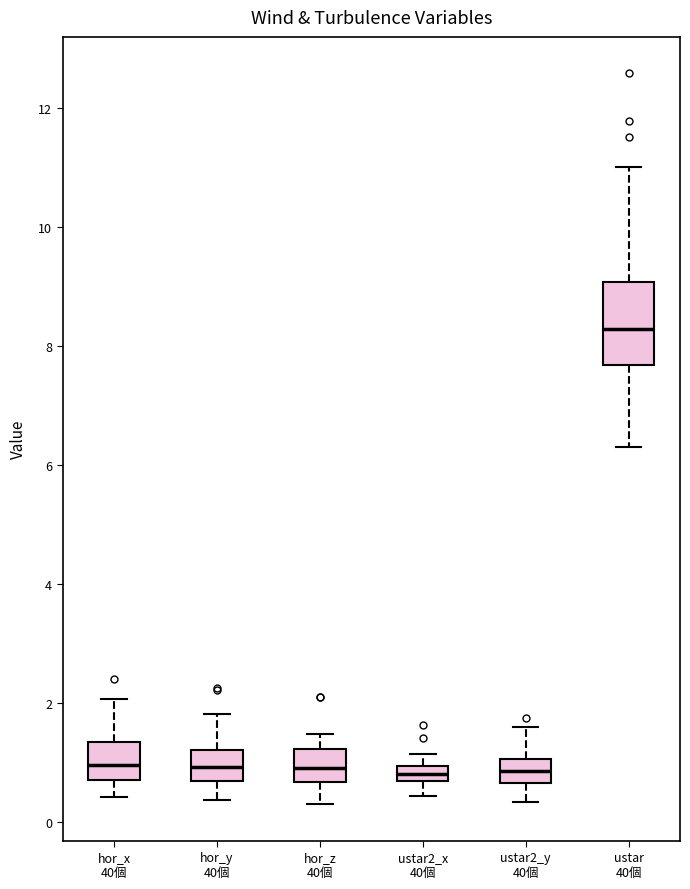

Where does the lower whisker of the box for ustar 40個 end on the y-axis? The values are not printed on the chart, so give them approximately, as read against the axis.

6.2